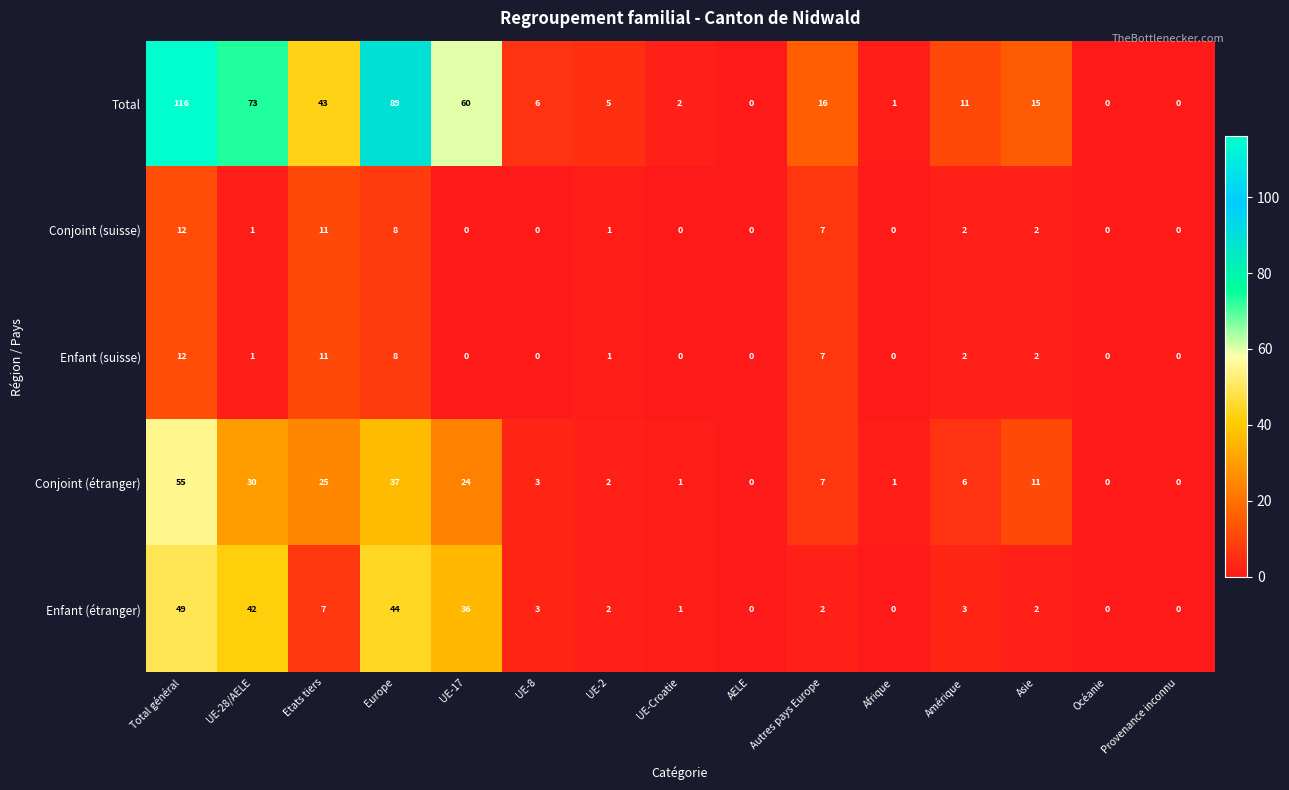

What is the sum of all Conjoint (étranger) values?

202